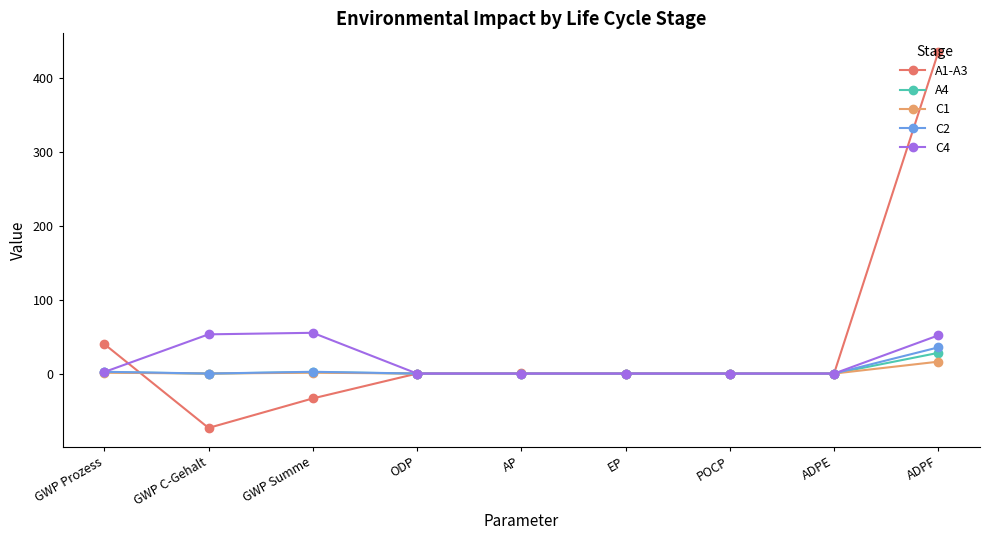

At which category is the sum across all series the highest?

ADPF